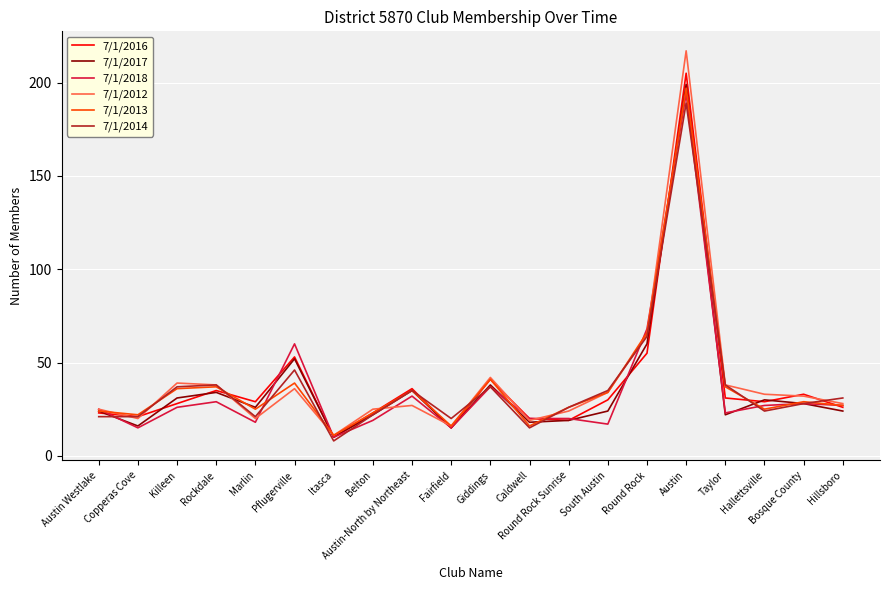

True or false: 7/1/2013 and 7/1/2018 cross at least once.

True